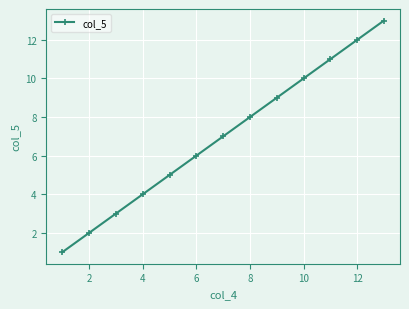

How many series are shown in this chart?

1